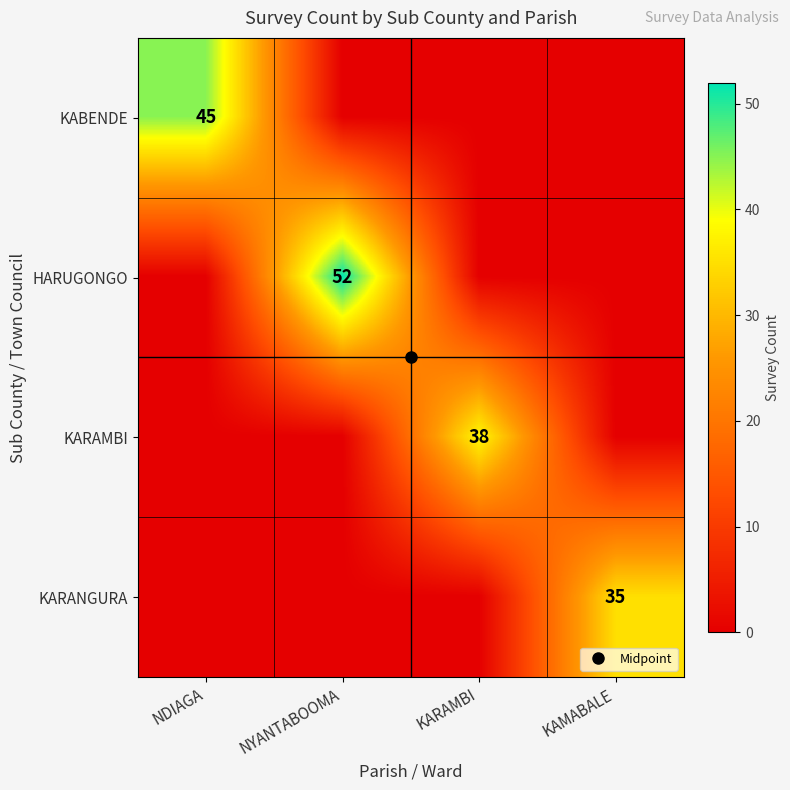

What is the average value of the KABENDE series?

11